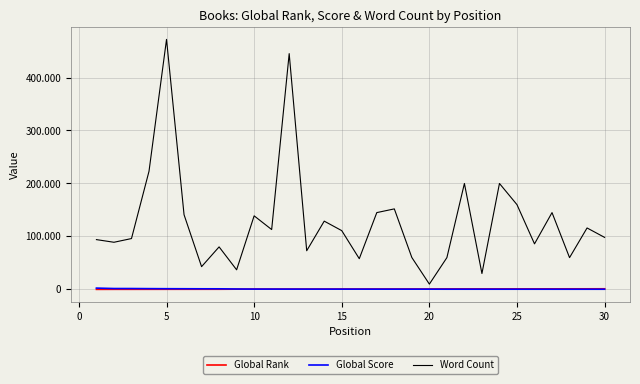

What is the maximum value shown in the chart?

472000